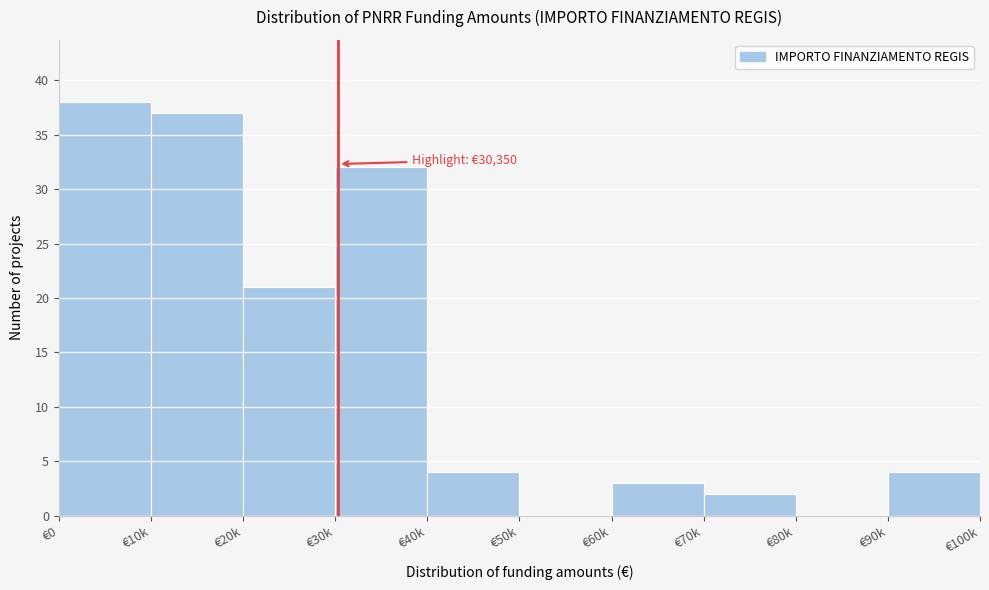

Reading left to right, extract all data points from this chart.

€0=38	€10k=37	€20k=21	€30k=32	€40k=4	€50k=0	€60k=3	€70k=2	€80k=0	€90k=4